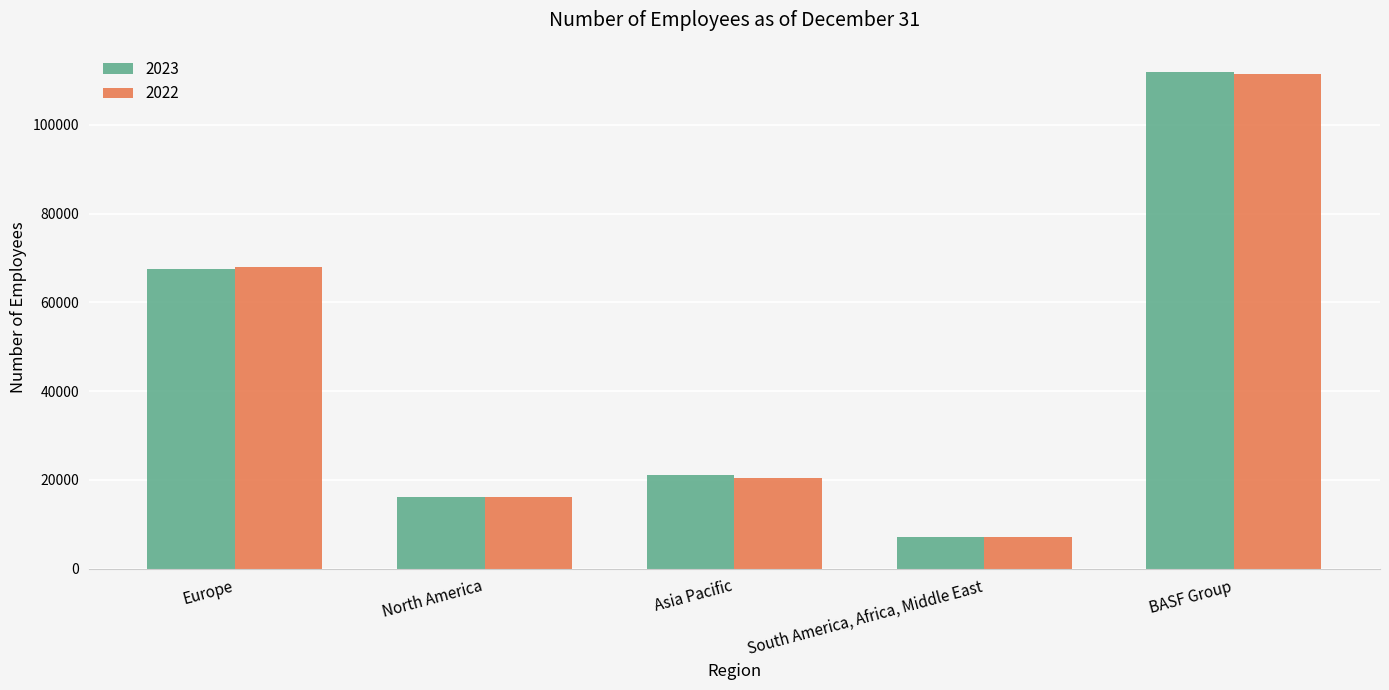

What is the total value across all series at Asia Pacific?

41645